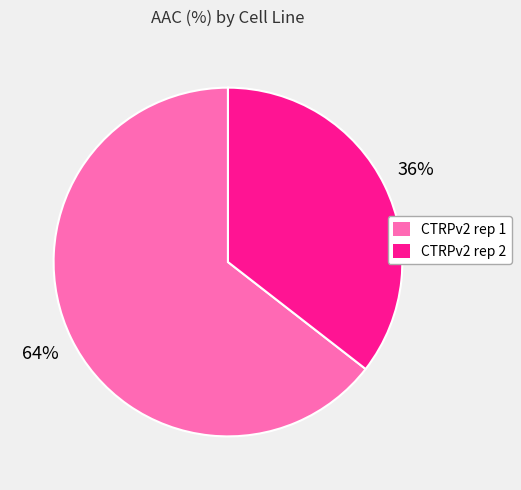

Which slice is the largest?

CTRPv2 rep 1